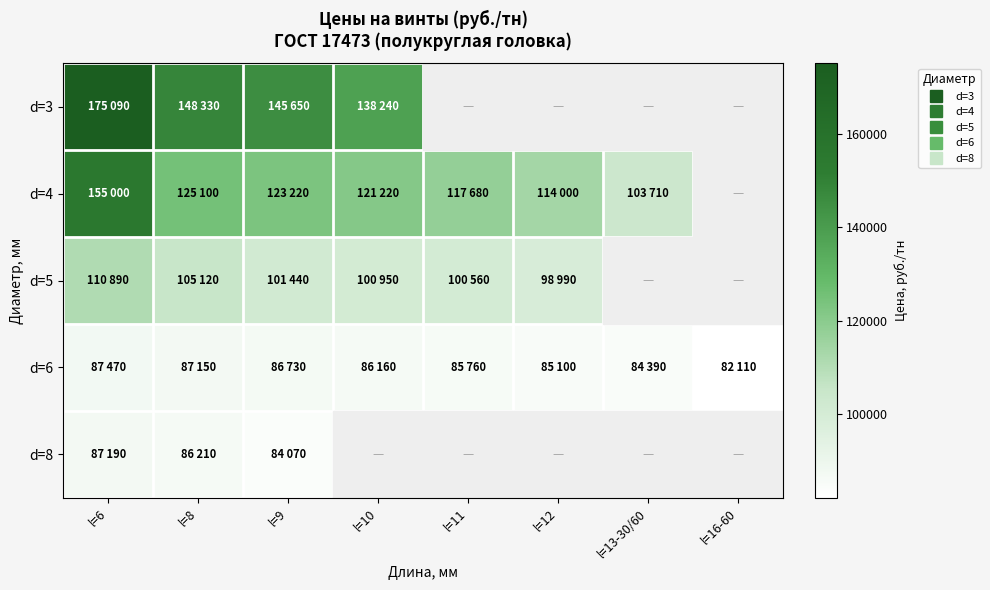

Is it true that d=5 equals 59311.8 at l=9?

False